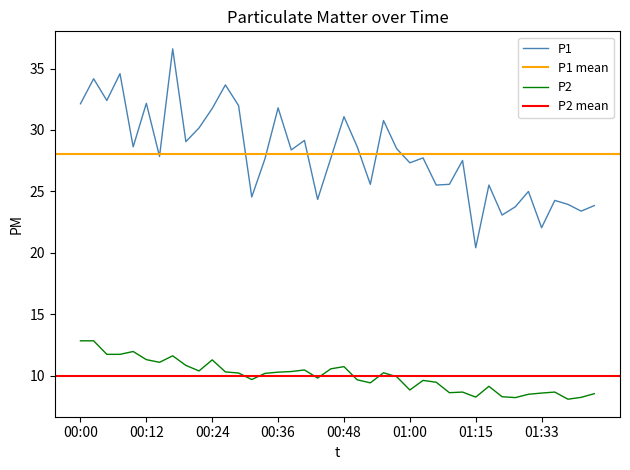

Count the number of categories in the chart.

40